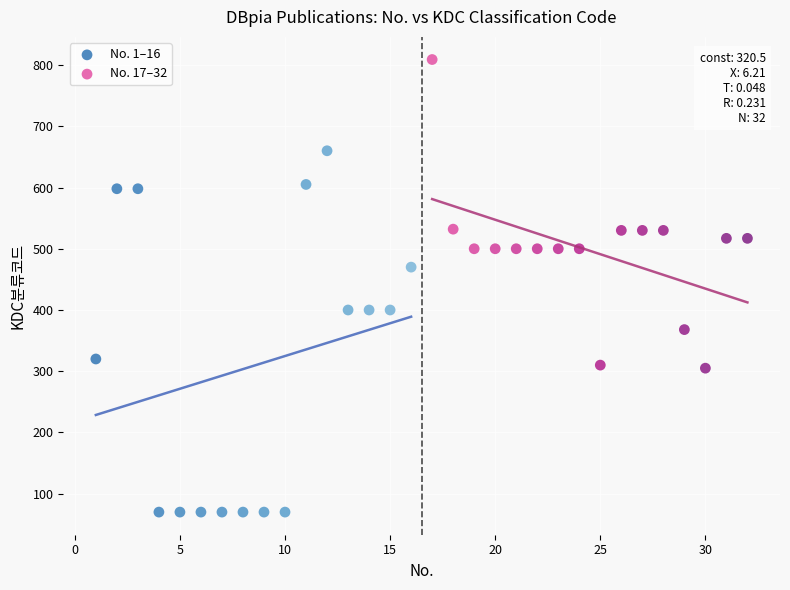

Which series contains the lowest Y value?

No. 1–16